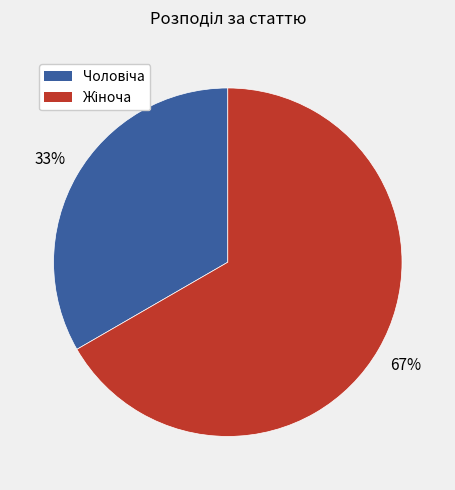

How many segments does this pie chart have?

2